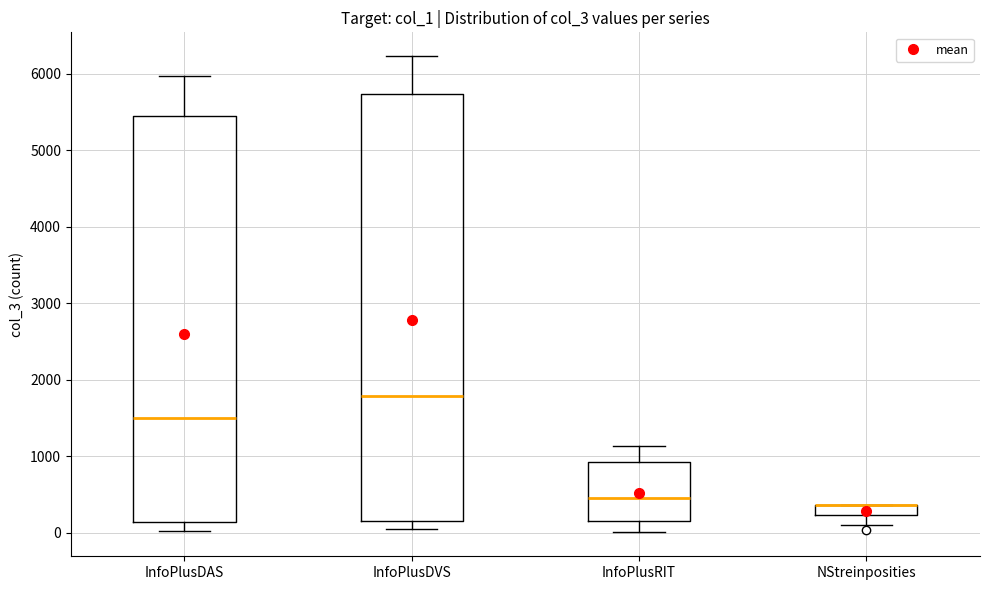

Which box is the tallest, from its lower edge to its upper edge?

InfoPlusDVS